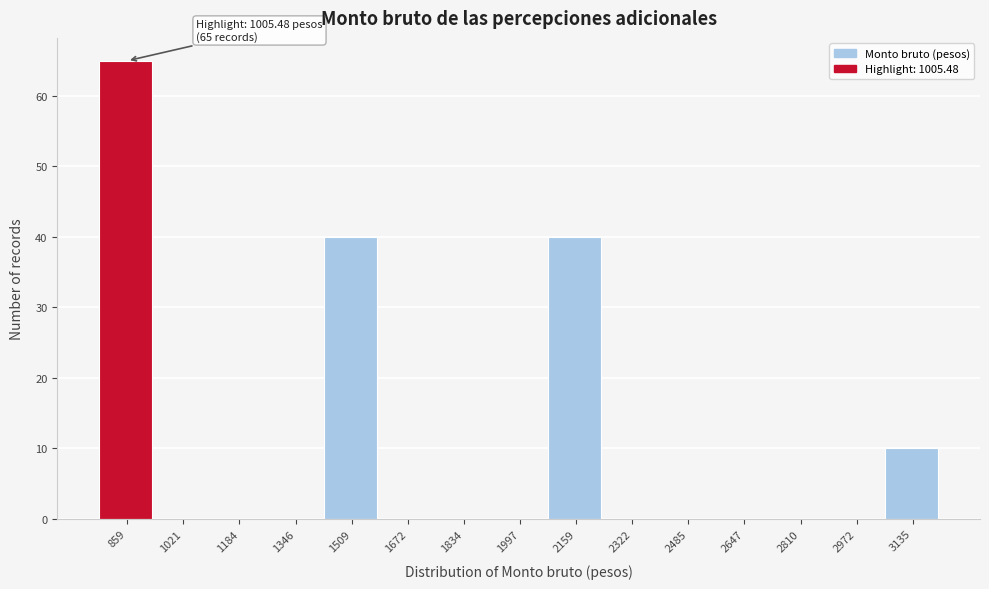

Reading left to right, list all the values displayed in this chart.

859=65	1021=0	1184=0	1346=0	1509=40	1672=0	1834=0	1997=0	2159=40	2322=0	2485=0	2647=0	2810=0	2972=0	3135=10